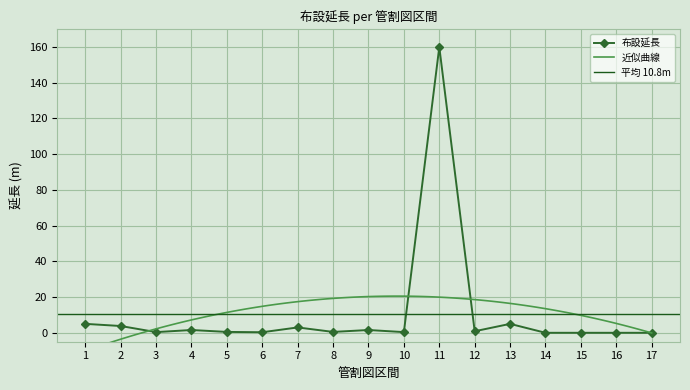

True or false: 布設延長 has a value of 1.6 at 9.

True